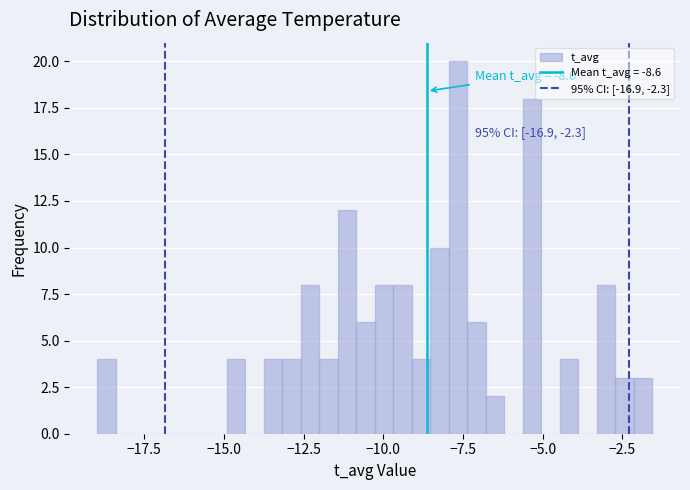

Around what value on the x-axis is the tallest bar? Give the approximate position of its centre, as read against the axis.

-7.5